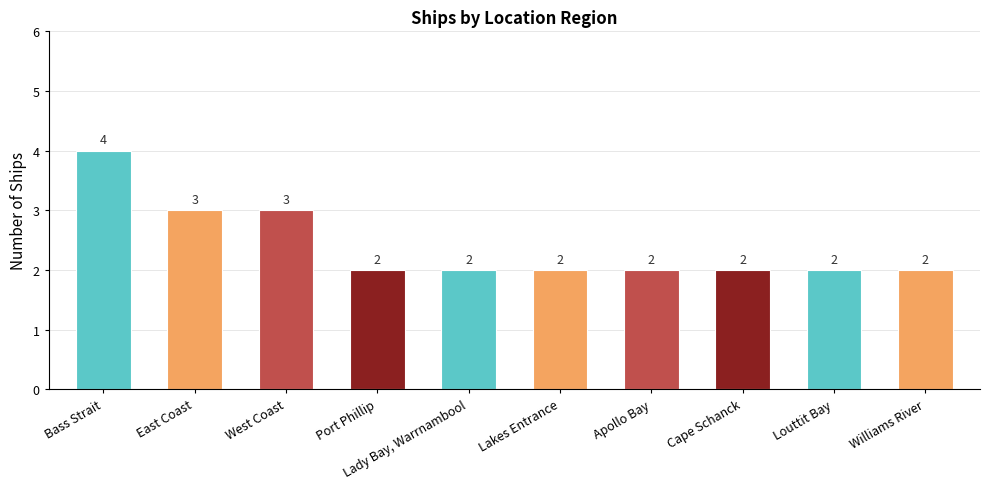

Reading right to left, transcribe all the data shown in this chart.

2	2	2	2	2	2	2	3	3	4